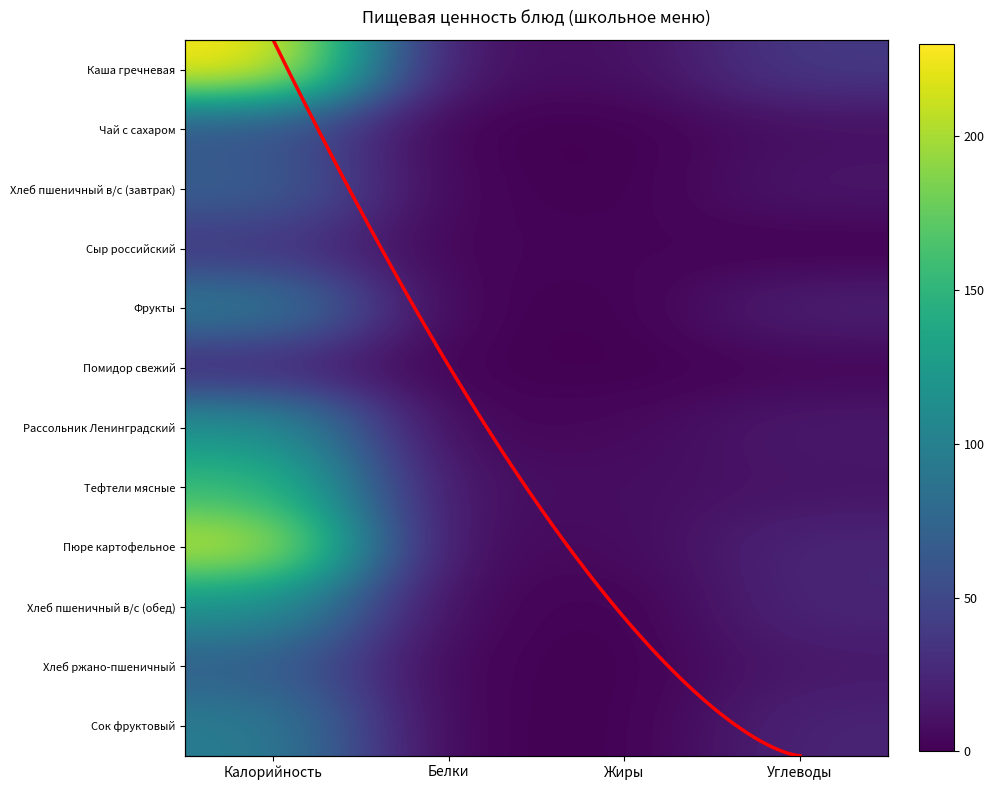

Reading right to left, extract all data points from this chart.

Каша гречневая: 38.6	8.5	7.7	230.0
Чай с сахаром: 9.0	0.0	0.0	60.0
Хлеб пшеничный в/с (завтрак): 14.0	0.0	2.0	70.0
Сыр российский: 0.0	3.0	2.0	36.0
Фрукты: 21.0	0.0	1.0	96.0
Помидор свежий: 3.0	0.0	1.0	25.0
Рассольник Ленинградский: 16.0	5.0	2.0	118.0
Тефтели мясные: 12.0	8.0	8.0	156.0
Пюре картофельное: 24.0	6.0	4.0	210.0
Хлеб пшеничный в/с (обед): 24.0	0.0	4.0	117.0
Хлеб ржано-пшеничный: 15.0	0.0	2.0	69.0
Сок фруктовый: 23.0	0.0	1.0	97.0